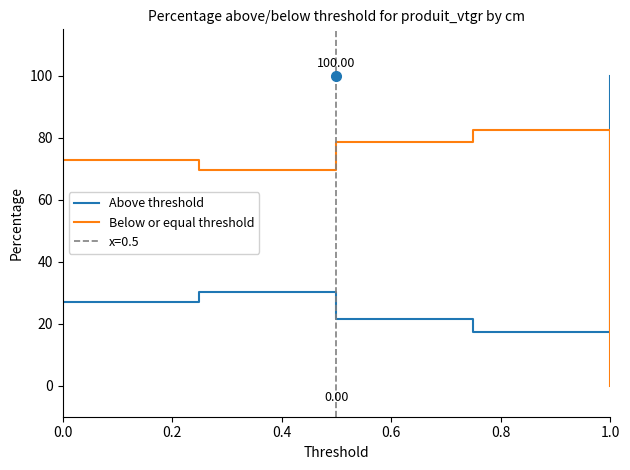

How many lines are shown in the chart?

2